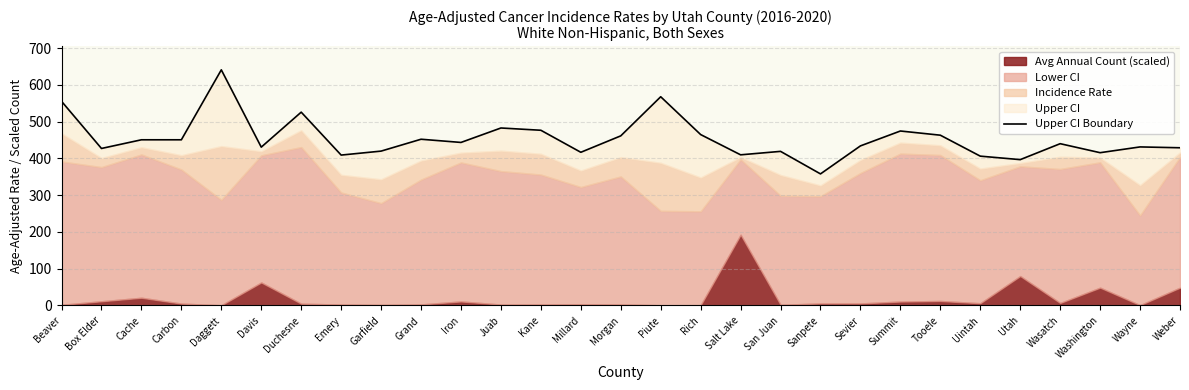

What is the label of the 6th point from the right?

Uintah